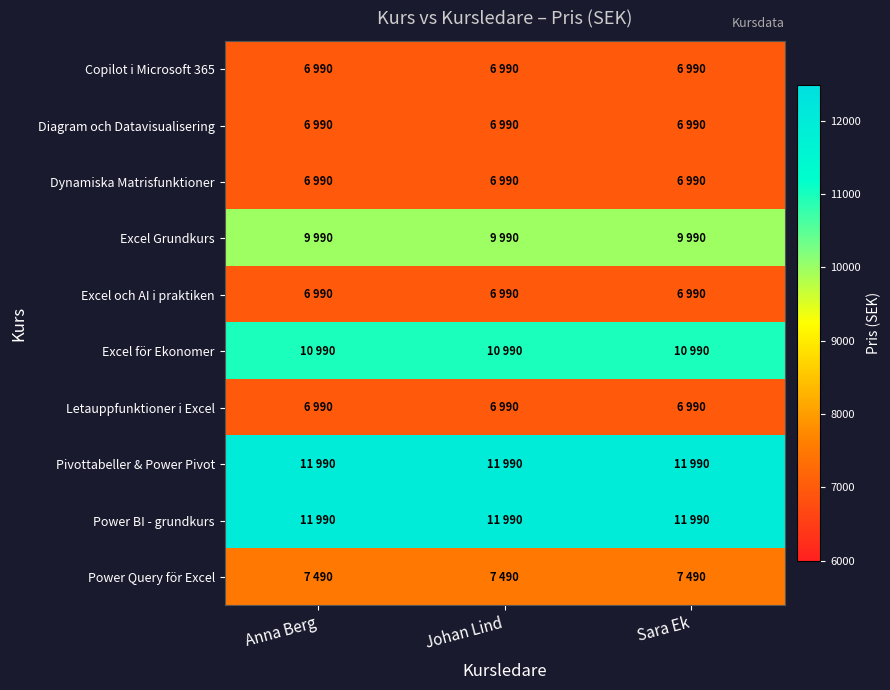

Which label corresponds to the smallest value in the chart?

Anna Berg